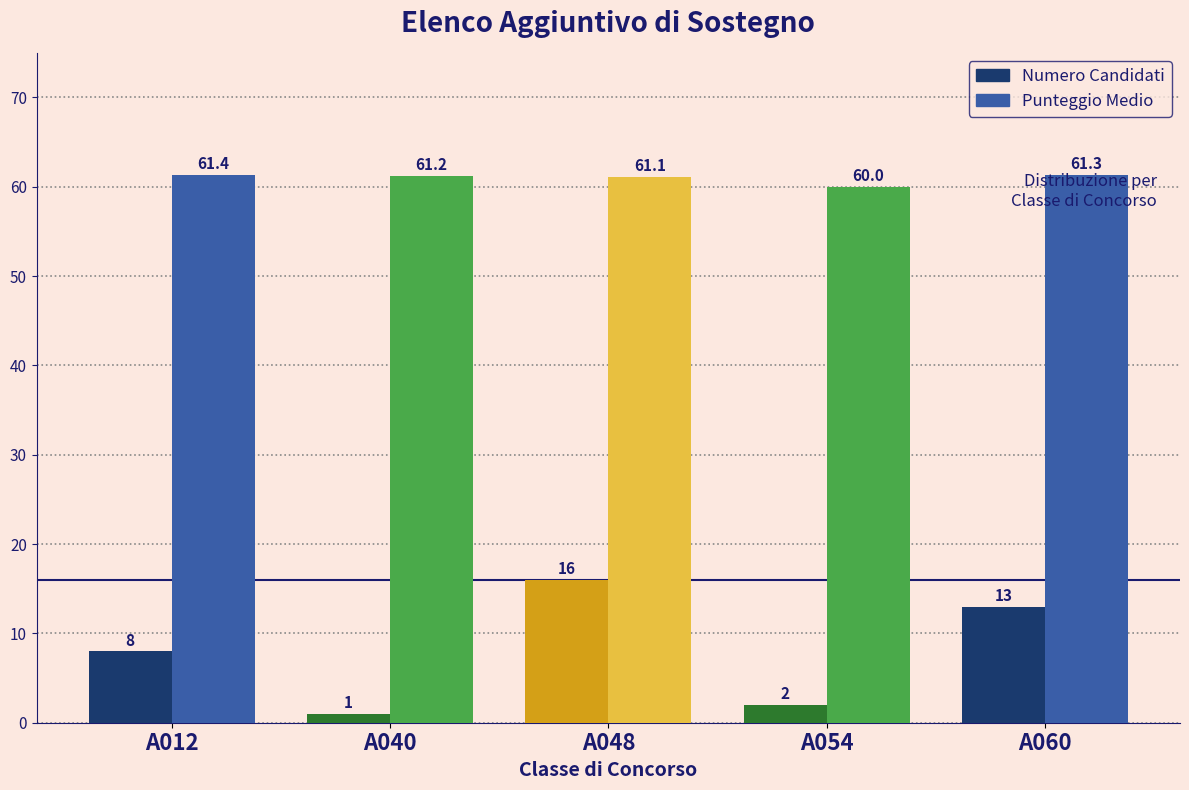

Where does the Punteggio Medio series first go above 61?

A012